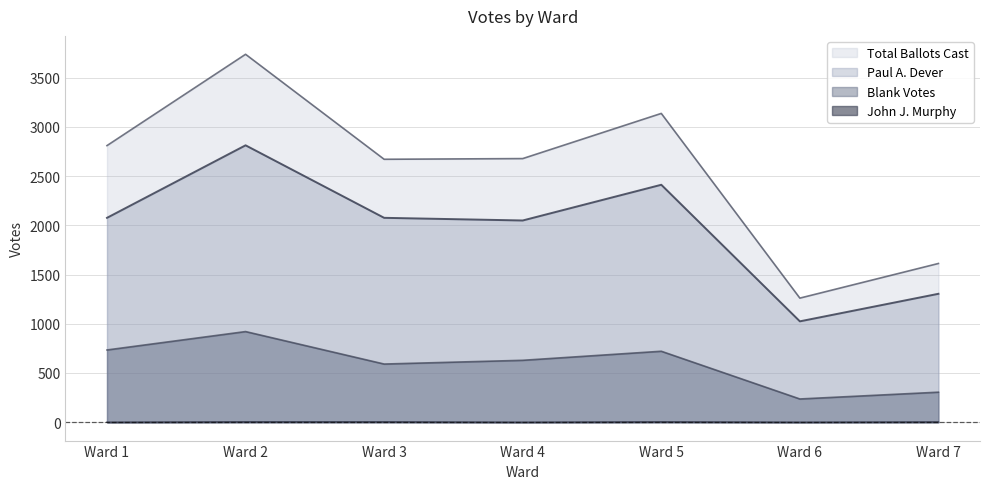

Between Ward 7 and Ward 2, which is larger?

Ward 2